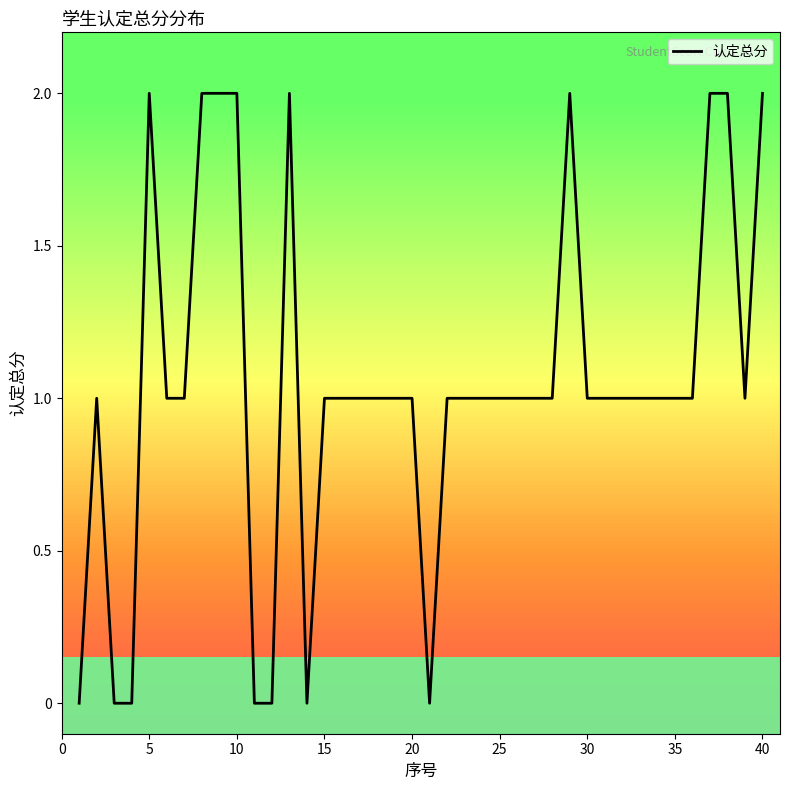

Does the chart display data point markers on the line(s)?

No